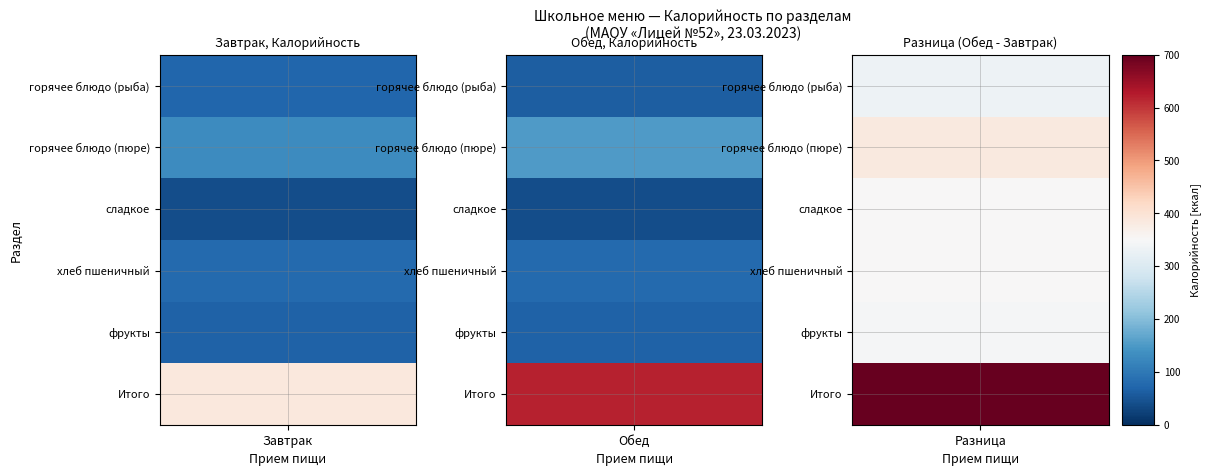

What is the total value across all series at горячее блюдо (рыба)?

135.9